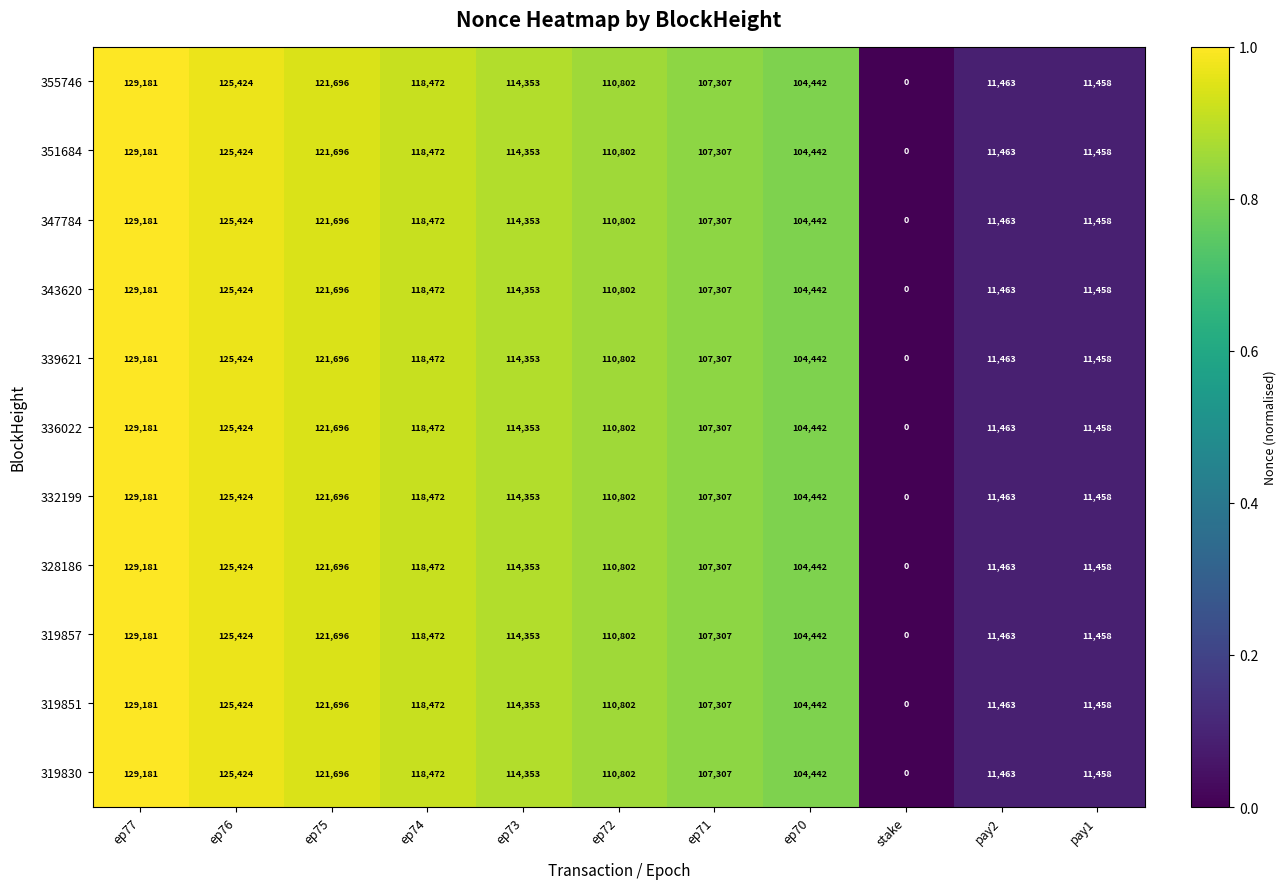

Is it true that 339621 equals 143053 at ep70?

False